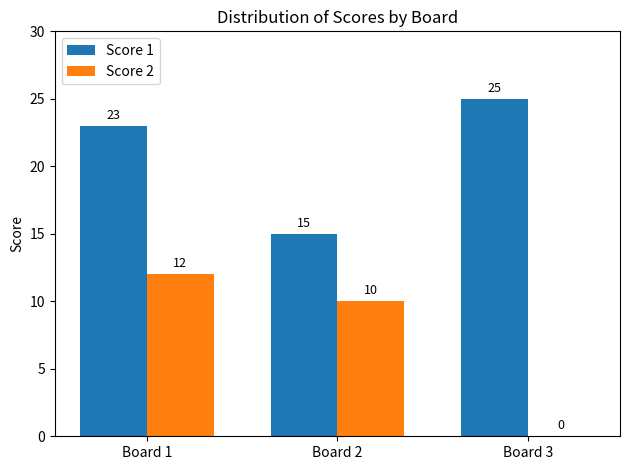

Which category has the highest value across all series?

Board 3